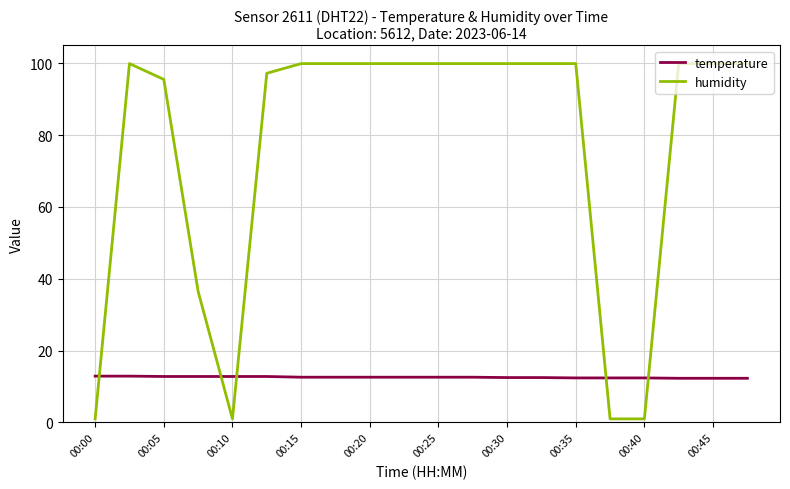

What is the maximum value for temperature?

12.9